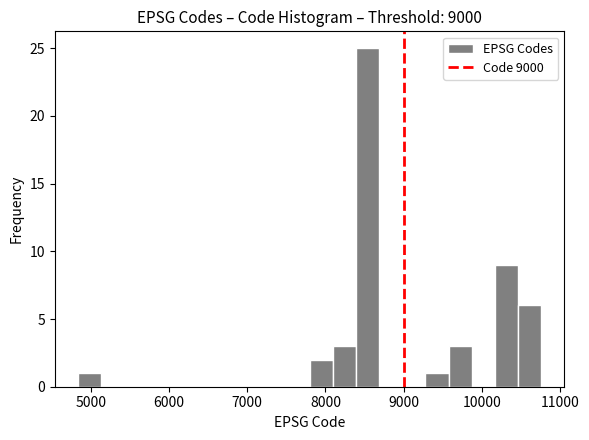

Around what value on the x-axis is the tallest bar? Give the approximate position of its centre, as read against the axis.

8500